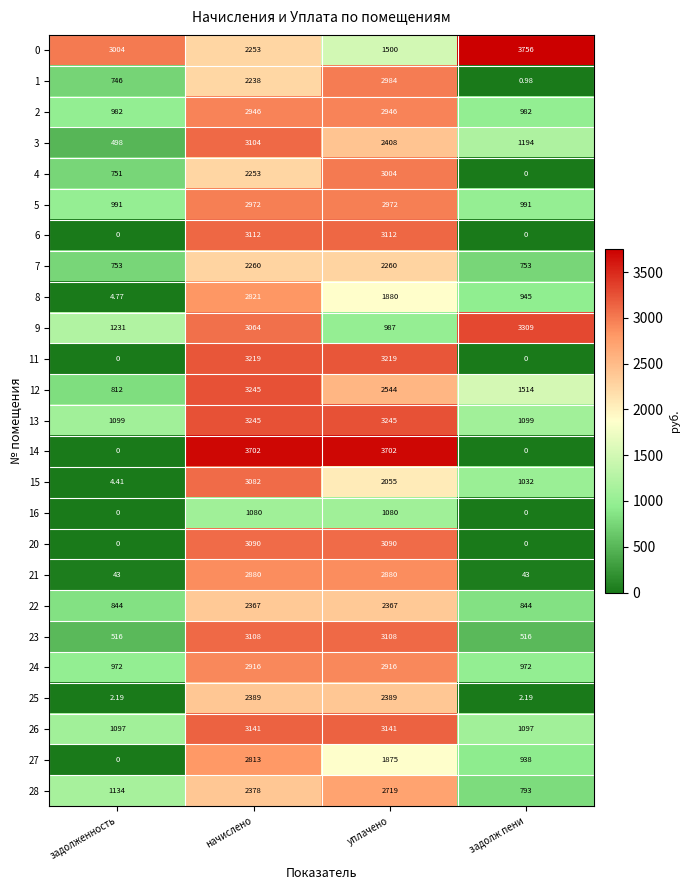

Where is 15 nearest to the value 1543?

задолж пени